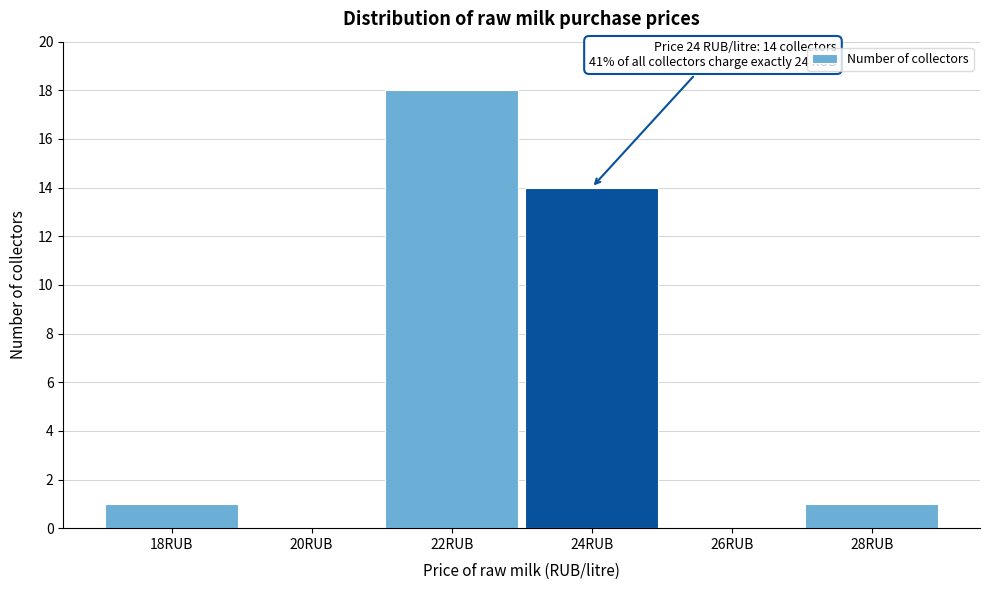

Reading right to left, list all the values displayed in this chart.

28RUB=1	26RUB=0	24RUB=14	22RUB=18	20RUB=0	18RUB=1